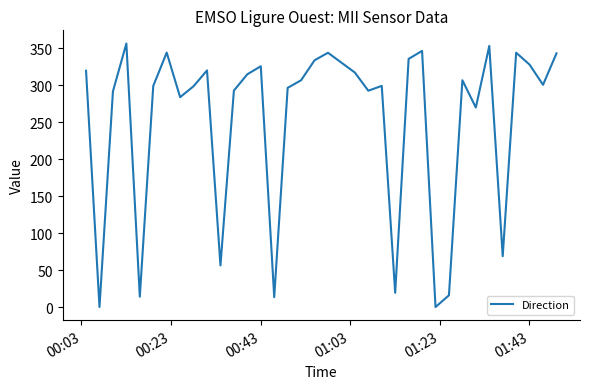

What is the maximum value shown in the chart?

356.6